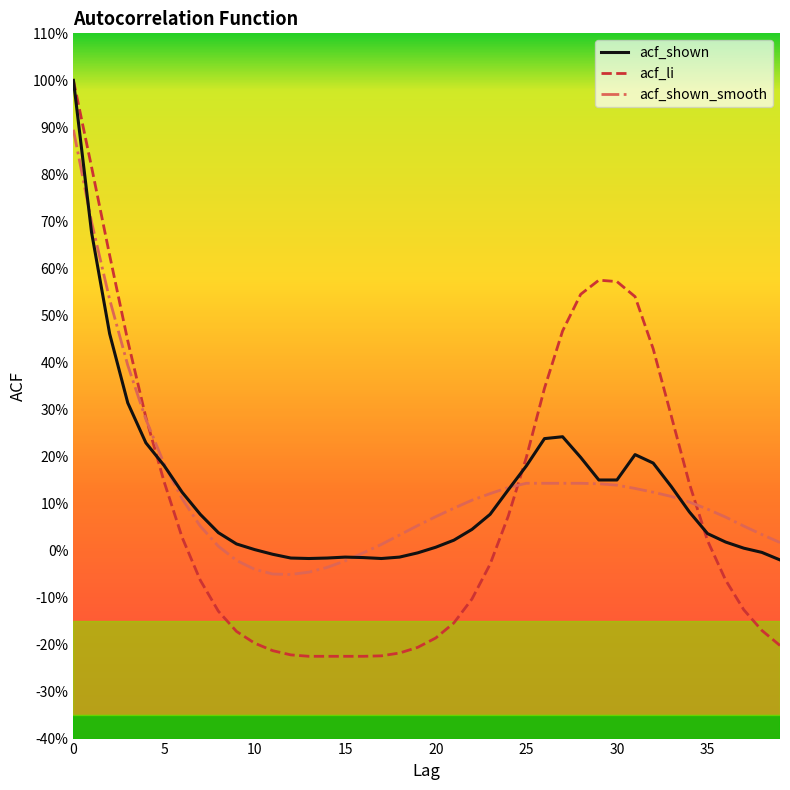

After their last crossing, which series has the higher values: acf_shown or acf_li?

acf_shown